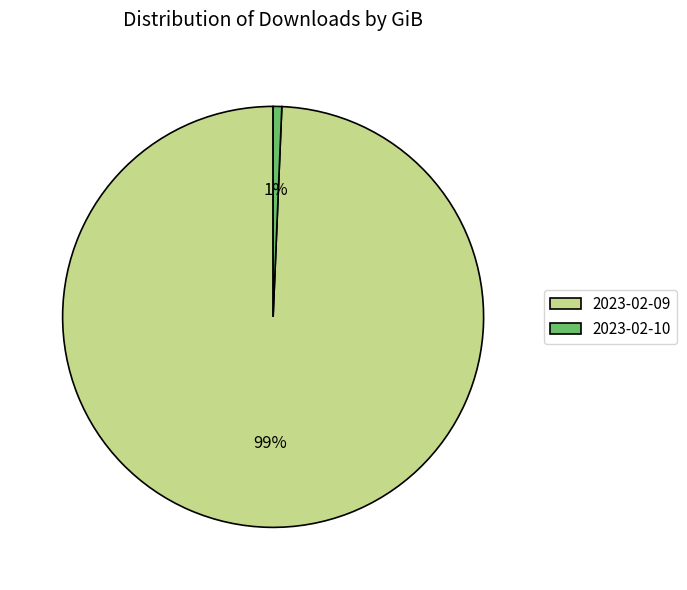

What is the smallest slice in the pie chart?

2023-02-10